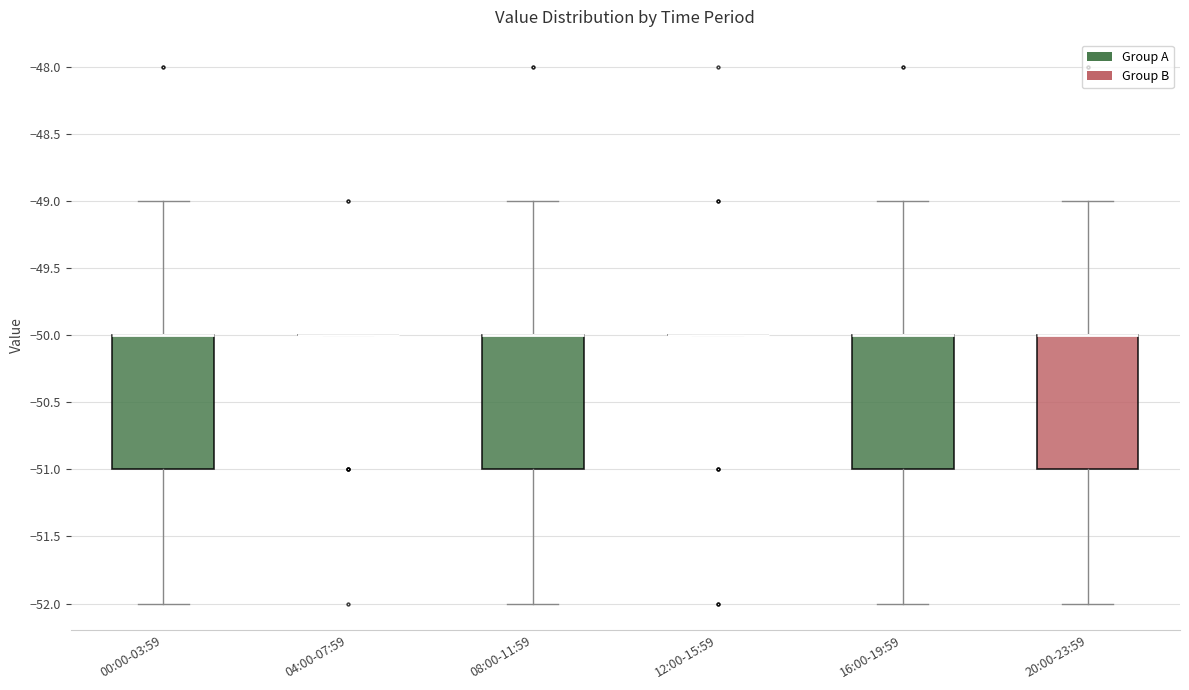

Reading left to right, transcribe this box plot: for each box, give where its median line is, the range the box spans, and where its two whiskers end, as read against the y-axis. The values are not printed on the chart, so give them approximately, as read against the axis.

00:00-03:59: median -50 (drawn on the box's upper edge), box -51 to -50, whiskers -52 to -49
04:00-07:59: box collapsed to a line at -50, whiskers -50 to -50
08:00-11:59: median -50 (drawn on the box's upper edge), box -51 to -50, whiskers -52 to -49
12:00-15:59: box collapsed to a line at -50, whiskers -50 to -50
16:00-19:59: median -50 (drawn on the box's upper edge), box -51 to -50, whiskers -52 to -49
20:00-23:59: median -50 (drawn on the box's upper edge), box -51 to -50, whiskers -52 to -49